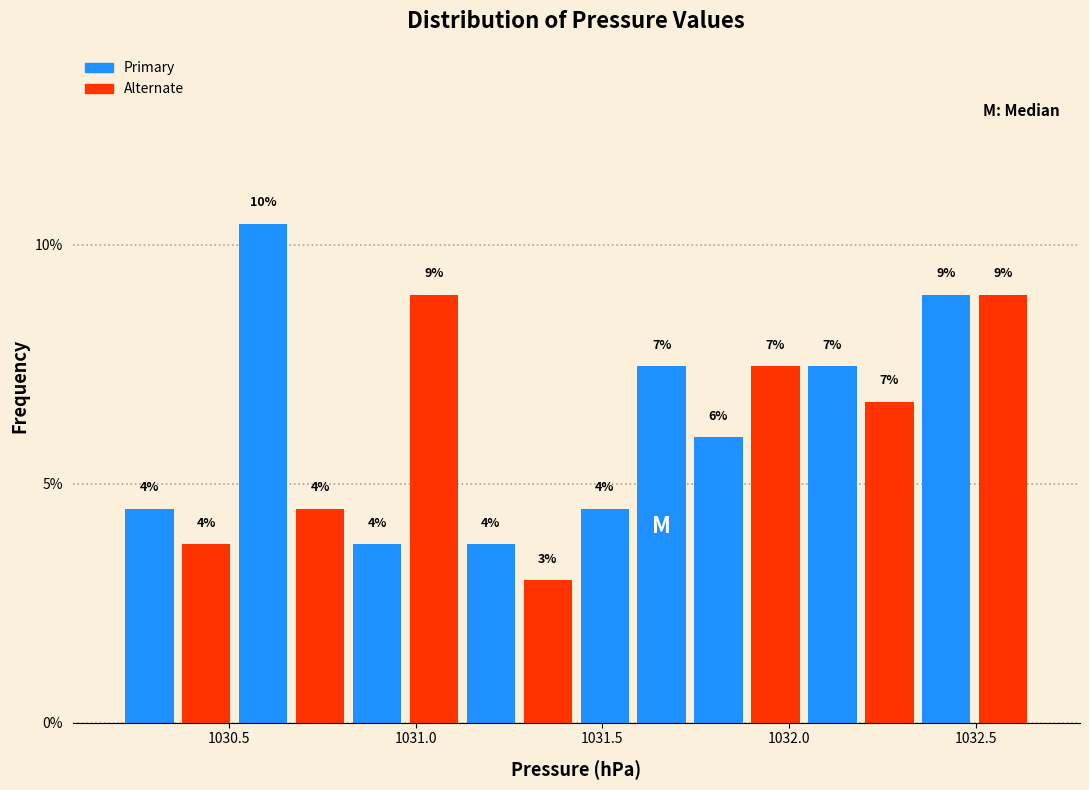

Around what value on the x-axis is the tallest bar? Give the approximate position of its centre, as read against the axis.

1030.60